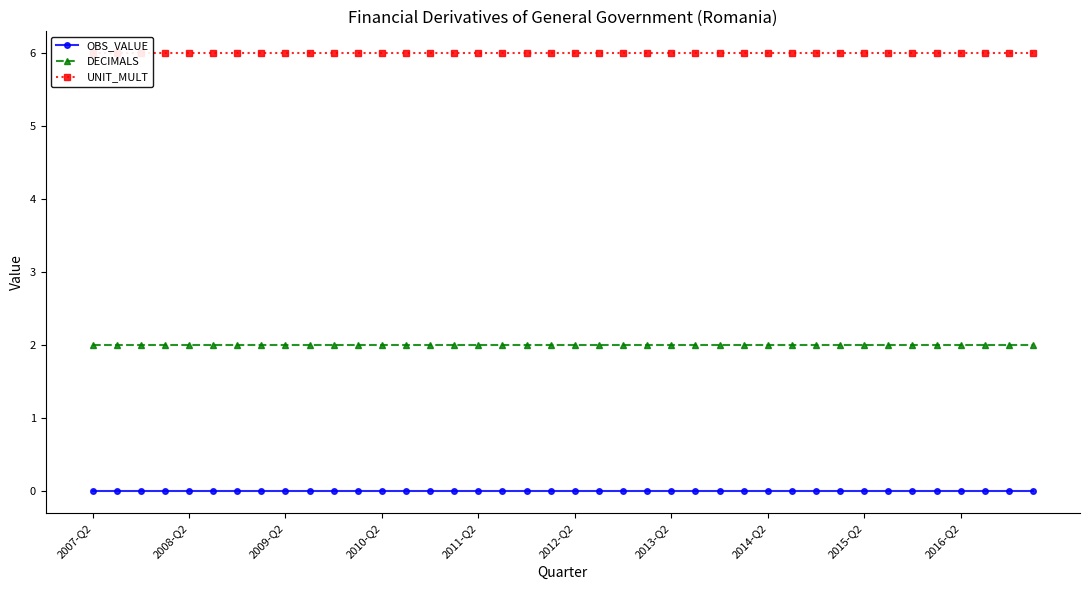

Reading left to right, list all the values displayed in this chart.

OBS_VALUE: 0	0	0	0	0	0	0	0	0	0	0	0	0	0	0	0	0	0	0	0	0	0	0	0	0	0	0	0	0	0	0	0	0	0	0	0	0	0	0	0
DECIMALS: 2	2	2	2	2	2	2	2	2	2	2	2	2	2	2	2	2	2	2	2	2	2	2	2	2	2	2	2	2	2	2	2	2	2	2	2	2	2	2	2
UNIT_MULT: 6	6	6	6	6	6	6	6	6	6	6	6	6	6	6	6	6	6	6	6	6	6	6	6	6	6	6	6	6	6	6	6	6	6	6	6	6	6	6	6